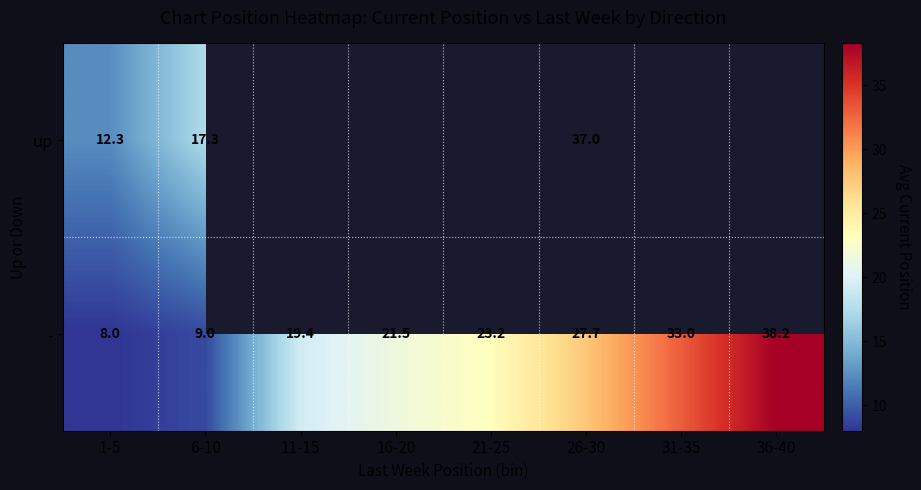

At 1-5, list the series in order from largest to smallest.

up, -